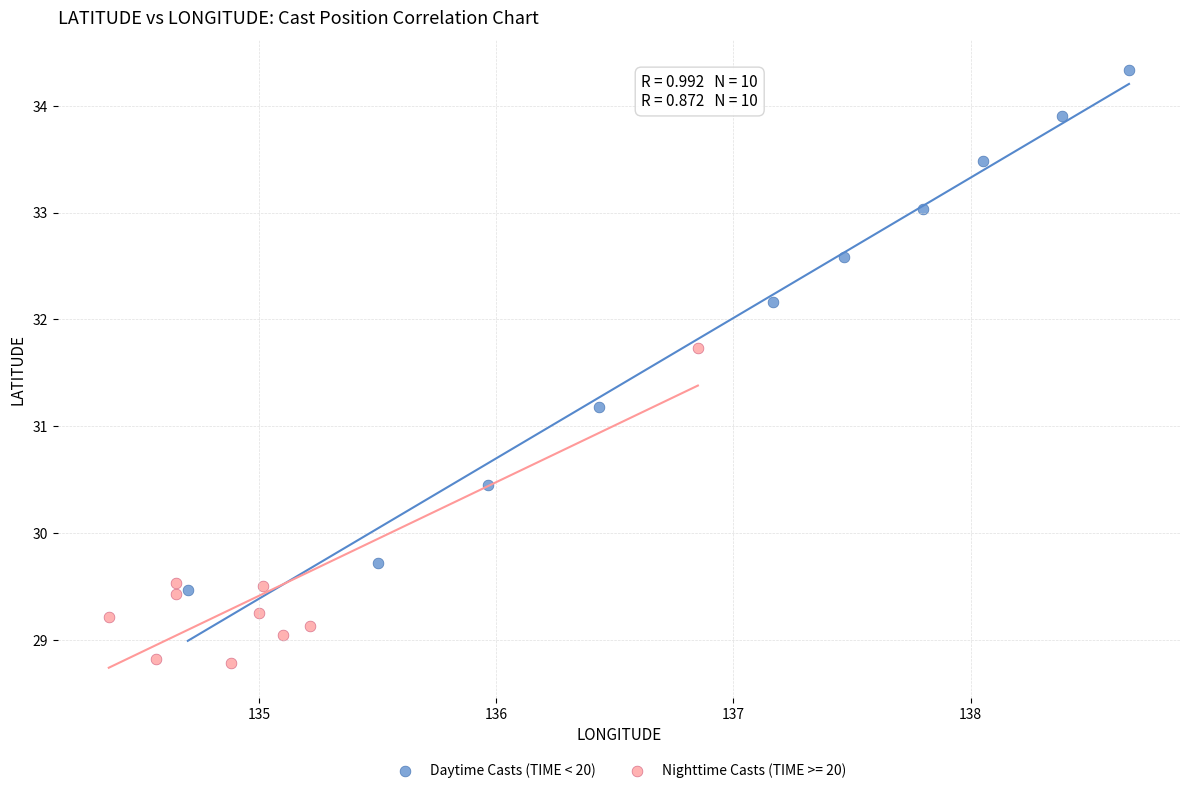

Which series has the widest spread of Y values?

Daytime Casts (TIME < 20)